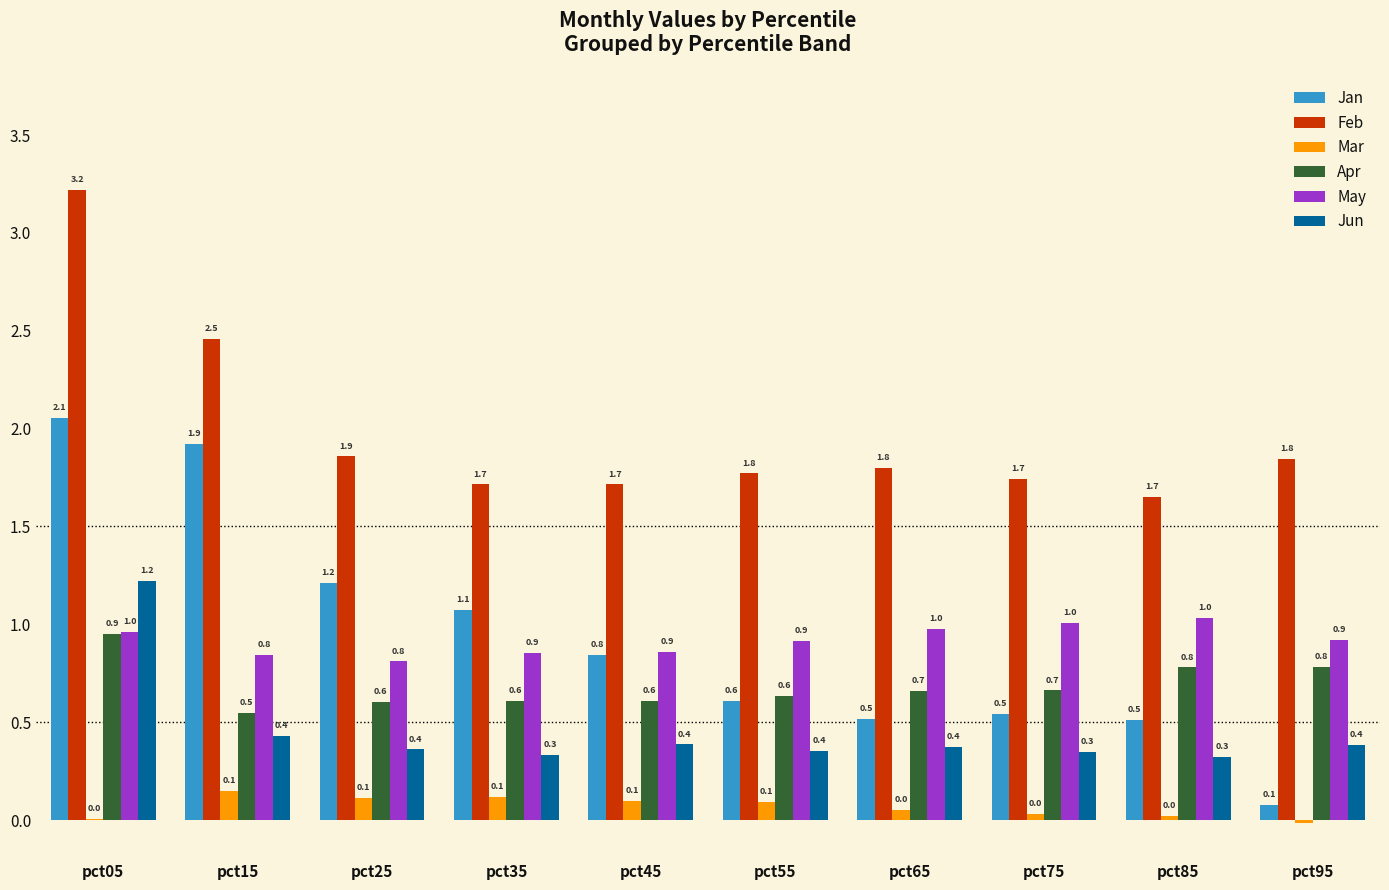

True or false: Jun has a value of 0.3 at pct75.

True